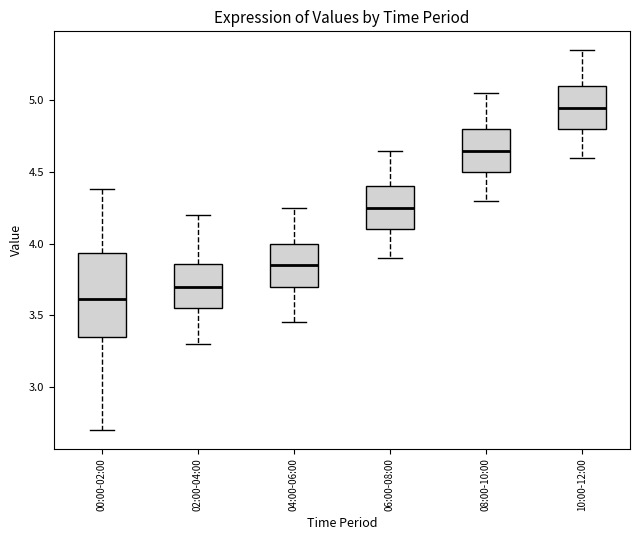

Where is the upper edge of the box for 02:00-04:00 on the y-axis? The values are not printed on the chart, so give them approximately, as read against the axis.

3.85